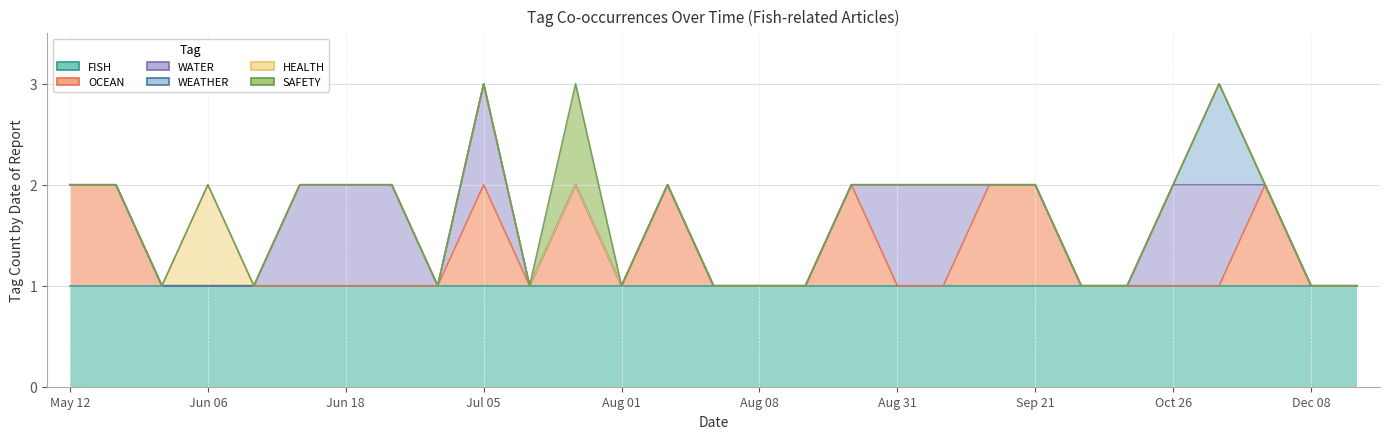

At how many categories does at least one series exceed 0?

29